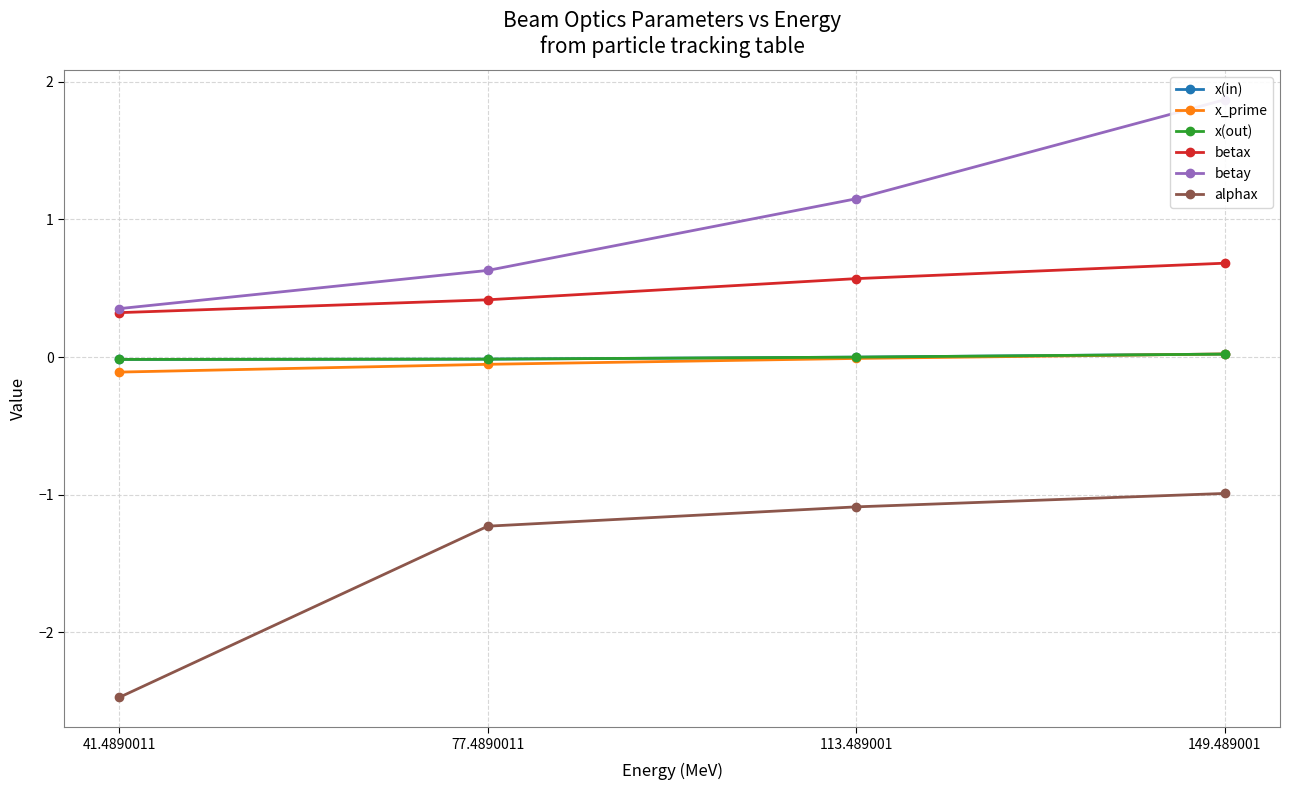

Which label corresponds to the largest value in the chart?

149.489001